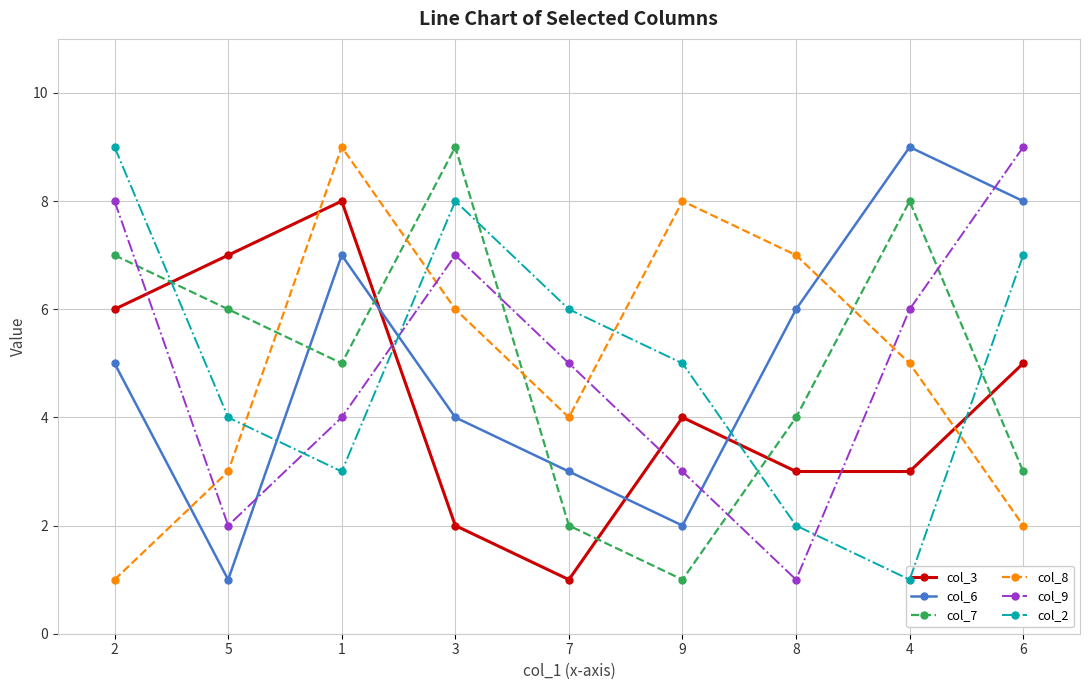

Count the number of categories in the chart.

9